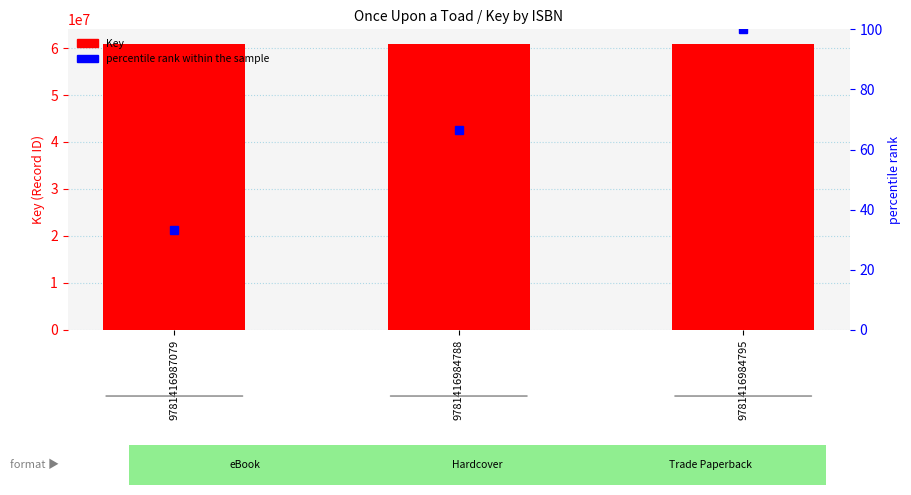

Reading right to left, transcribe all the data shown in this chart.

Key: 9781416984795=60932693.0	9781416984788=60932693.0	9781416987079=60932693.0
percentile rank within the sample: 9781416984795=100.0	9781416984788=66.7	9781416987079=33.3